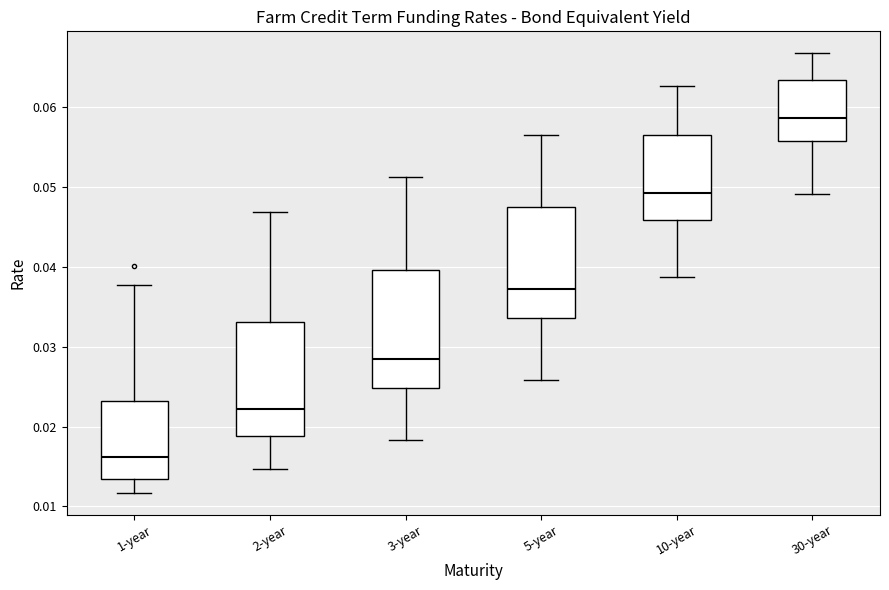

Reading left to right, read every box against the y-axis: the position of its median line, the range the box covers, and the ends of its whiskers. The values are not printed on the chart, so give them approximately, as read against the axis.

1-year: median 0.016, box 0.013 to 0.023, whiskers 0.012 to 0.038
2-year: median 0.022, box 0.019 to 0.033, whiskers 0.015 to 0.047
3-year: median 0.028, box 0.025 to 0.040, whiskers 0.018 to 0.051
5-year: median 0.037, box 0.034 to 0.047, whiskers 0.026 to 0.056
10-year: median 0.049, box 0.046 to 0.057, whiskers 0.039 to 0.063
30-year: median 0.059, box 0.056 to 0.063, whiskers 0.049 to 0.067